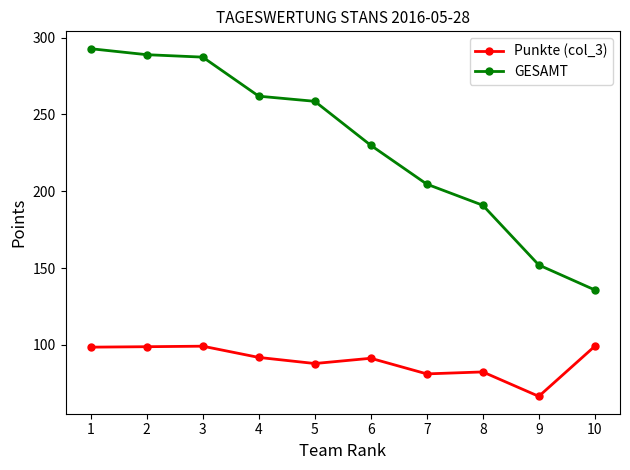

How many lines are shown in the chart?

2